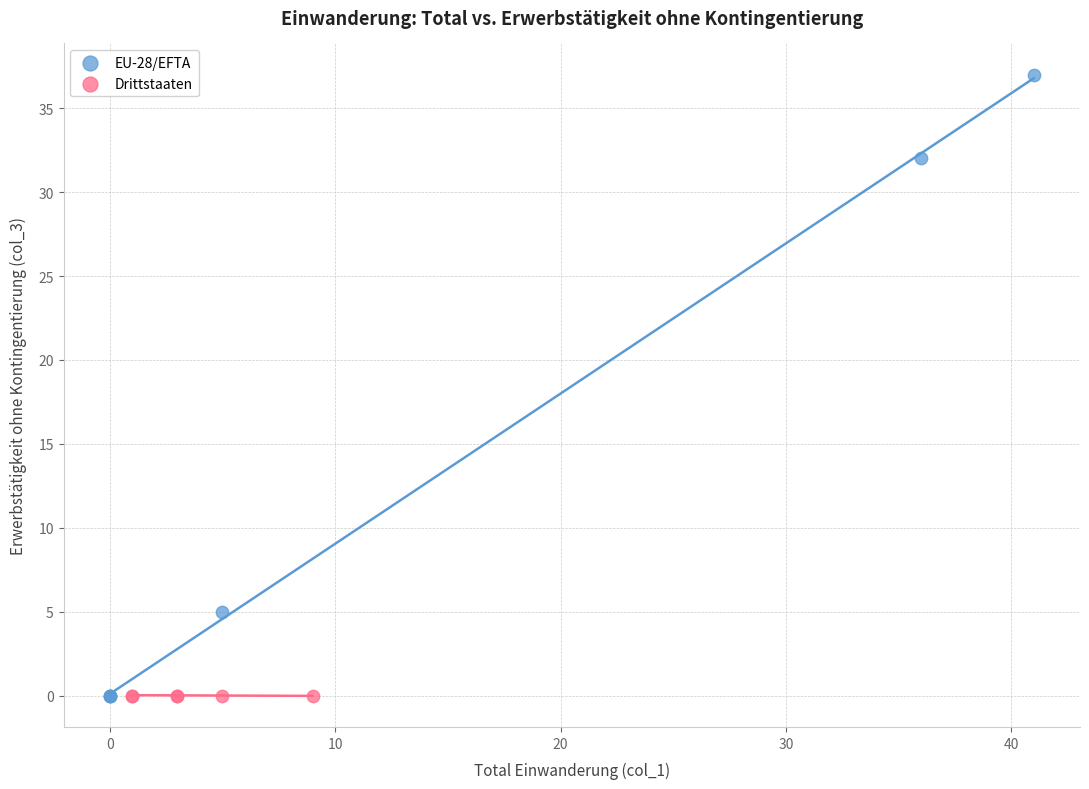

Which series reaches the maximum Y coordinate?

EU-28/EFTA